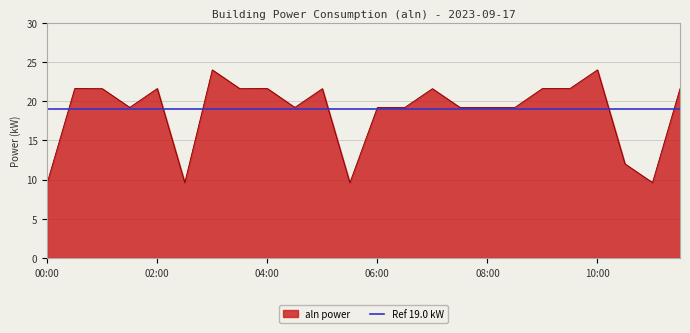

The aln power series shows 24.0 at 10:00. True or false?

True